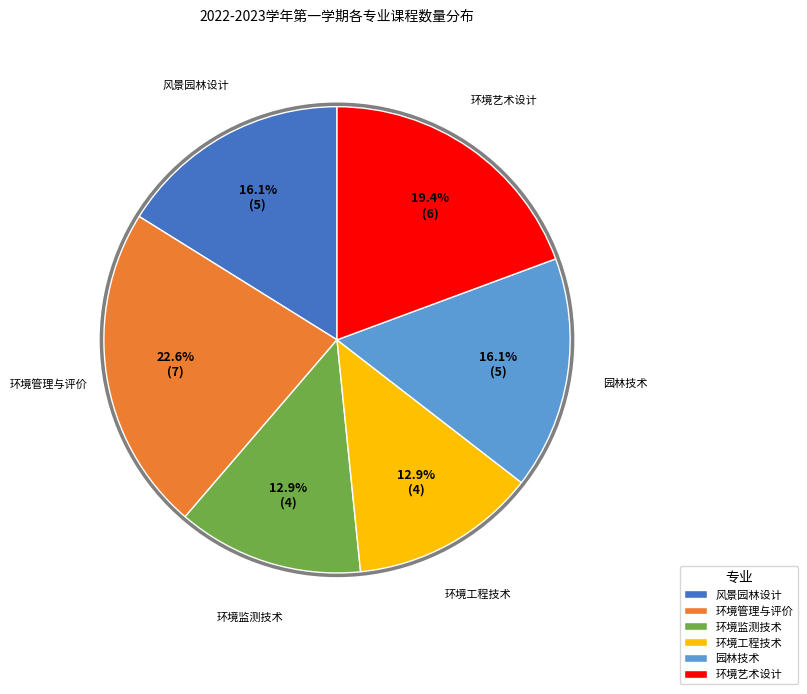

To the nearest percent, what percentage of the pie is 园林技术?

16%